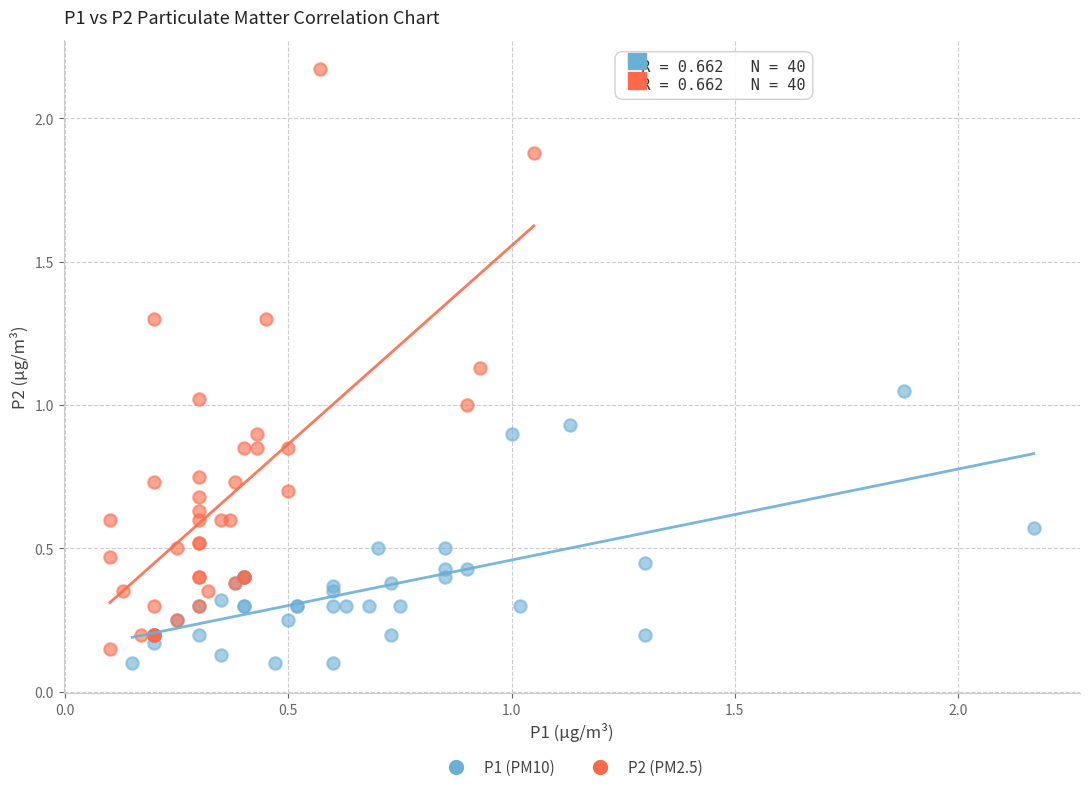

Which series reaches the maximum Y coordinate?

P2 (PM2.5)